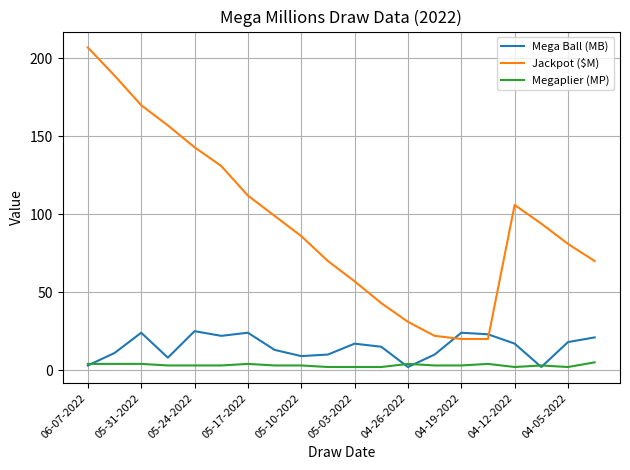

Rank the series by their maximum value, from lowest to highest.

Megaplier (MP), Mega Ball (MB), Jackpot ($M)